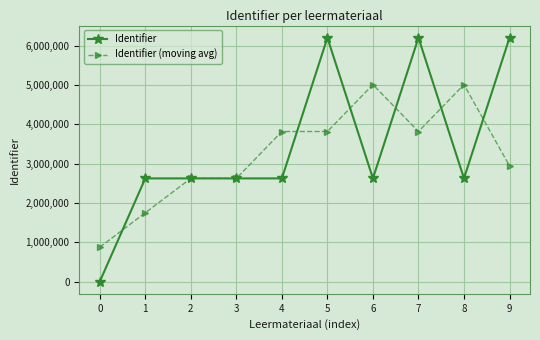

How many values in the Identifier series are below 2624329?

5